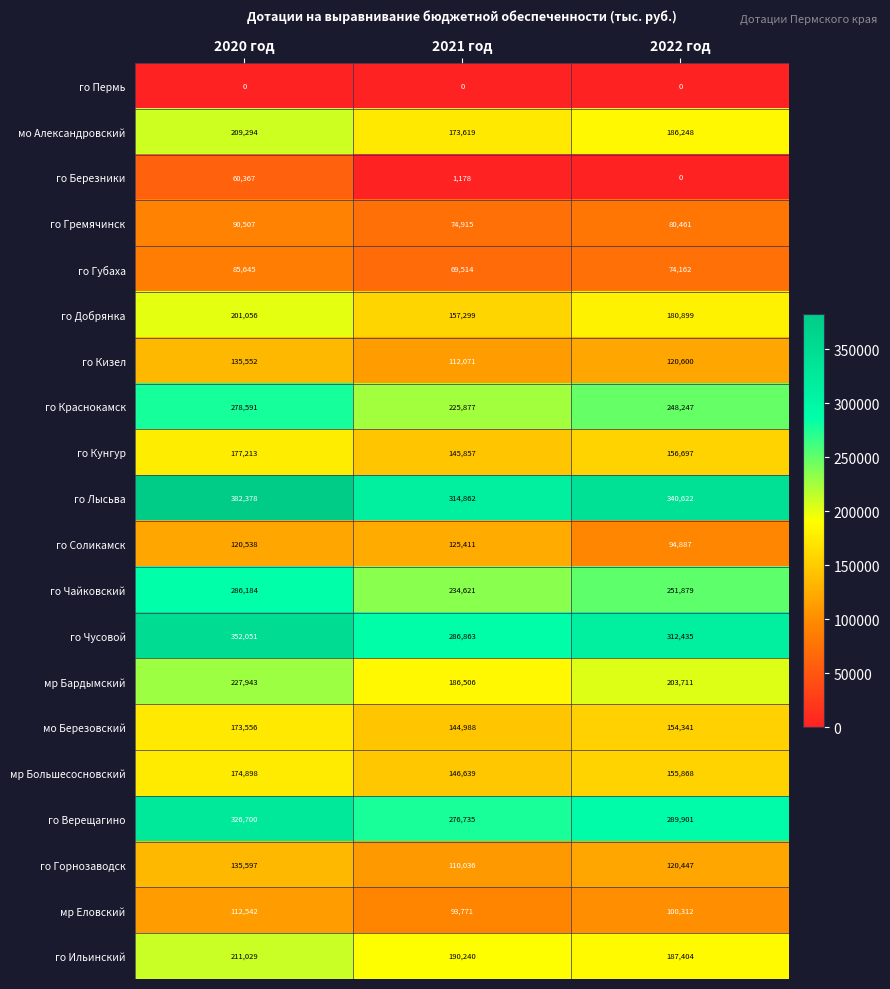

What value does the го Чусовой series have at 2020 год?

352051